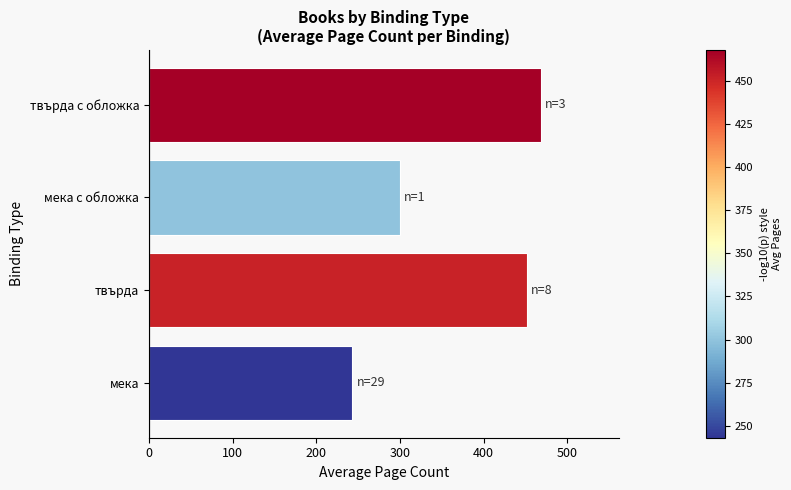

What is the change in value from твърда to мека с обложка?

-152